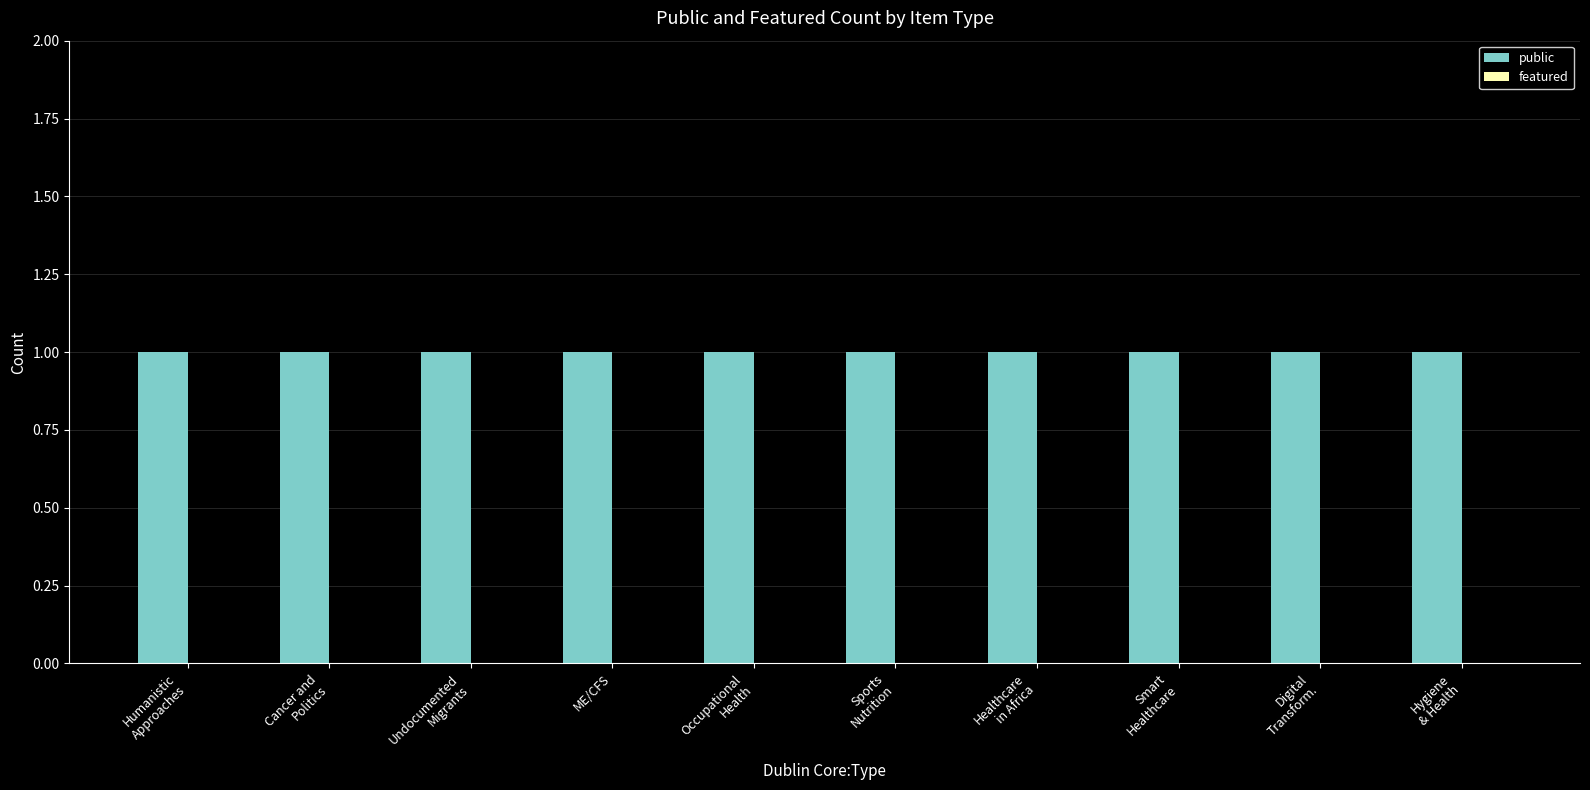

Which series has the largest total across all categories?

public